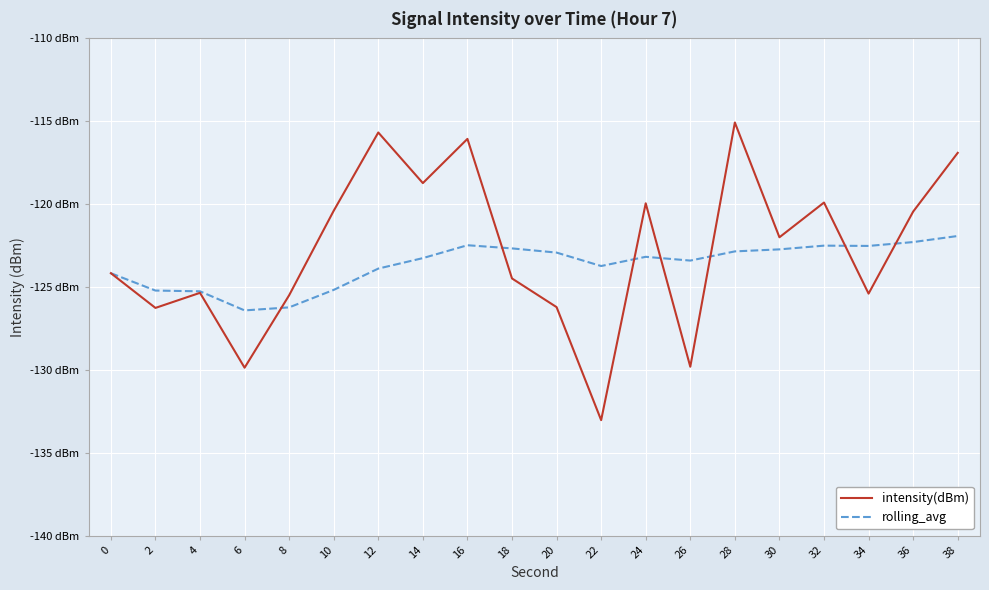

What is the greatest value displayed?

-115.1